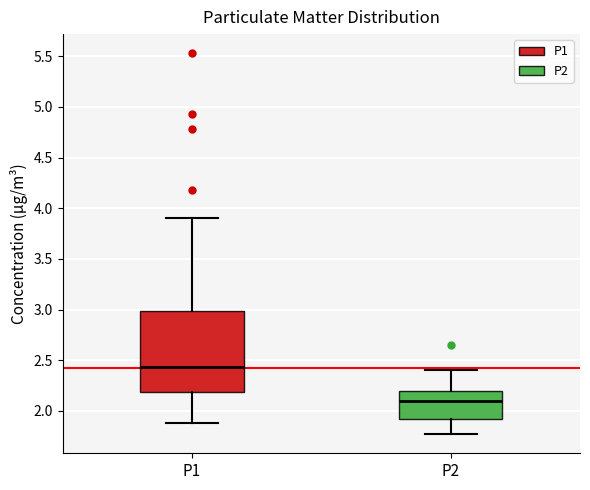

Reading left to right, read every box against the y-axis: the position of its median line, the range the box covers, and the ends of its whiskers. The values are not printed on the chart, so give them approximately, as read against the axis.

P1: median 2.45, box 2.20 to 3.00, whiskers 1.90 to 3.90
P2: median 2.10, box 1.90 to 2.20, whiskers 1.75 to 2.40